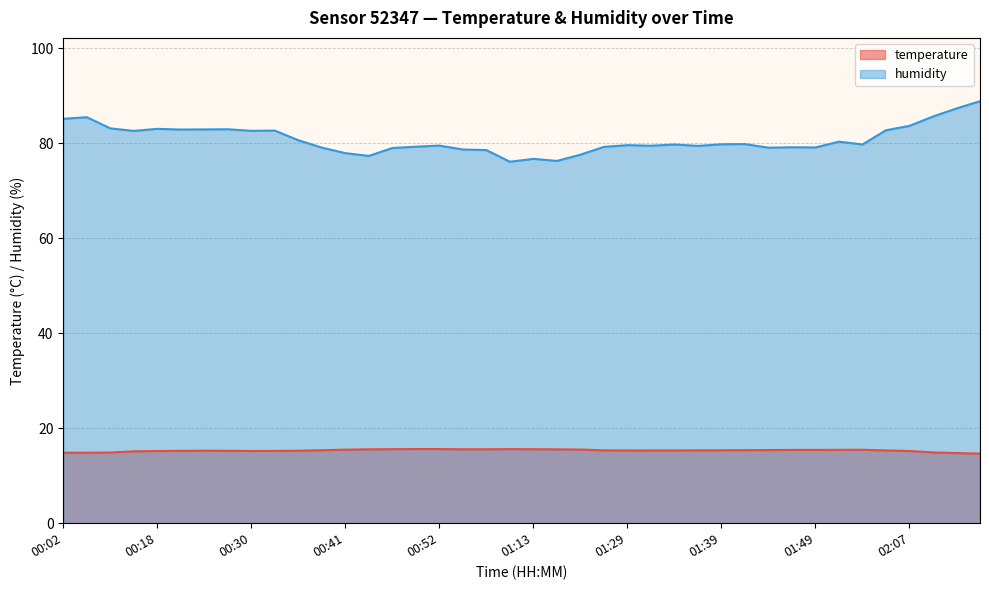

What is the sum of the humidity values at 01:13 and 01:44?

155.8